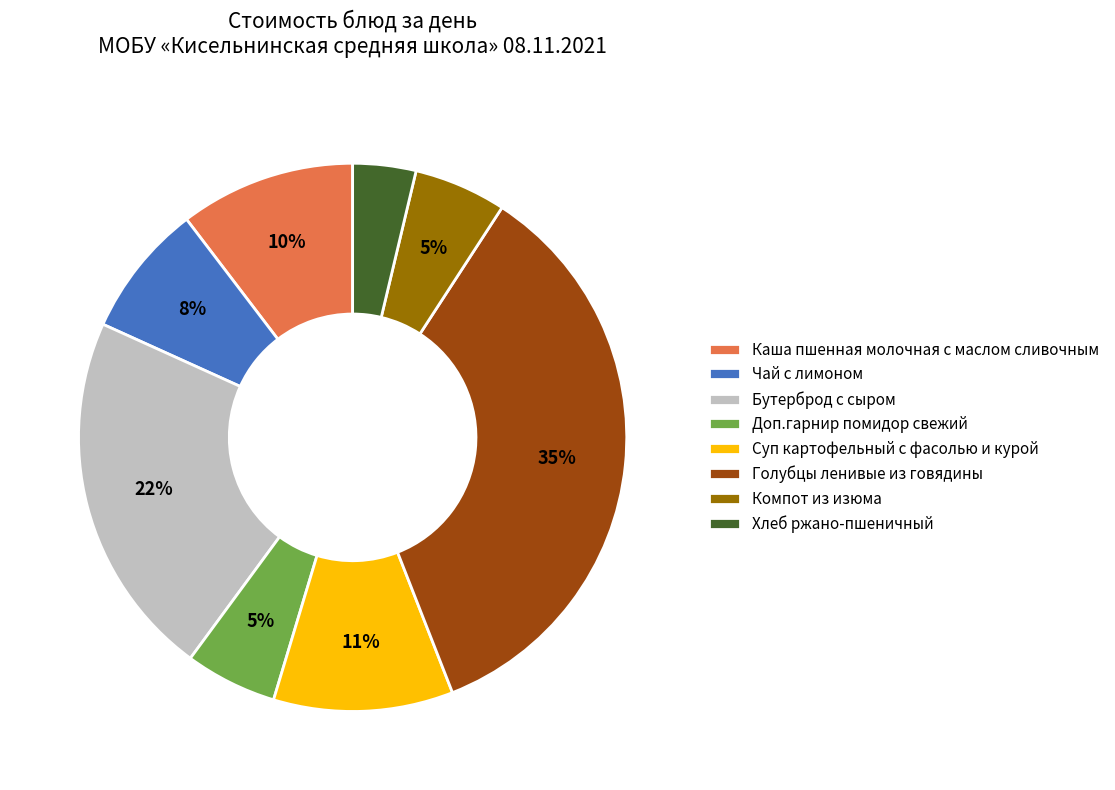

To the nearest percent, what percentage of the pie is Компот из изюма?

5%